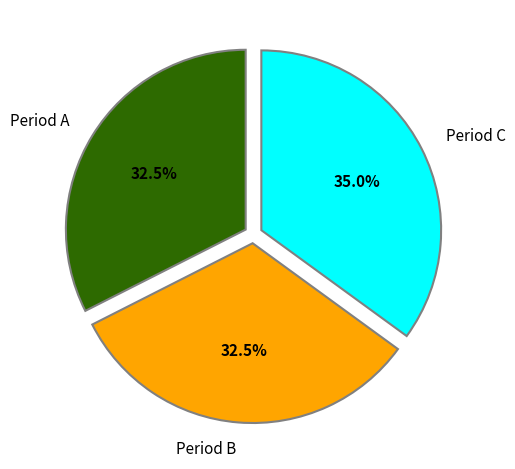

How much of the chart is everything except Period C?

65.0%